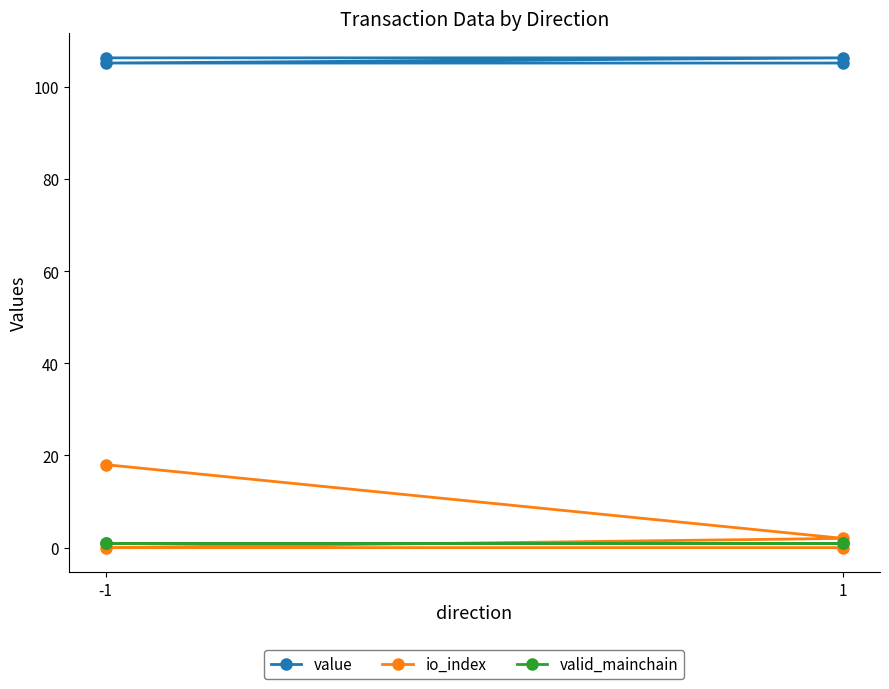

What is the approximate value of value at 1?

106.3